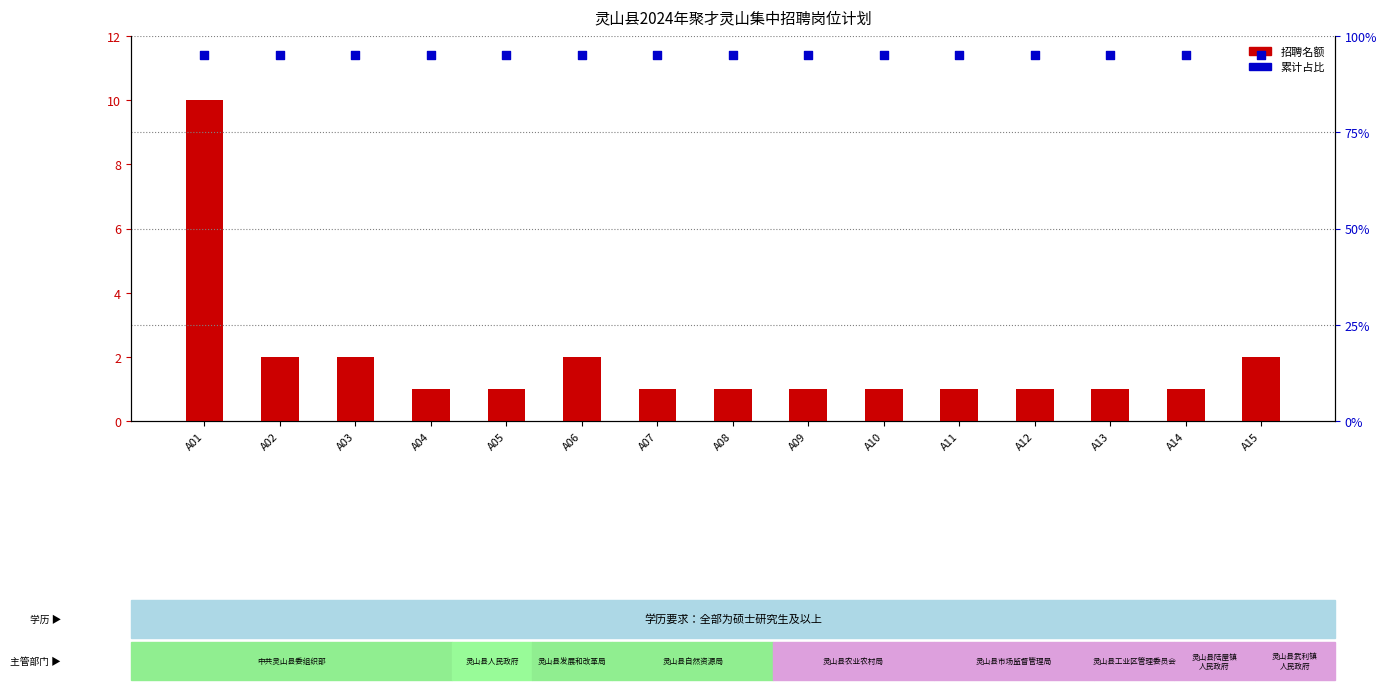

Is the value of 累计占比 at A03 greater than the value of 招聘名额 at A08?

Yes